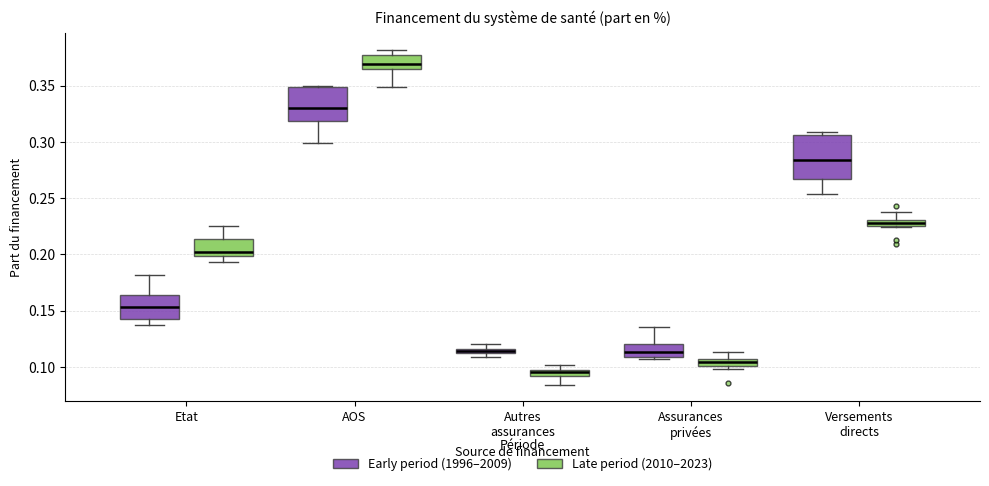

Which box has the lowest median line?

Autres assurances (Late period (2010–2023))